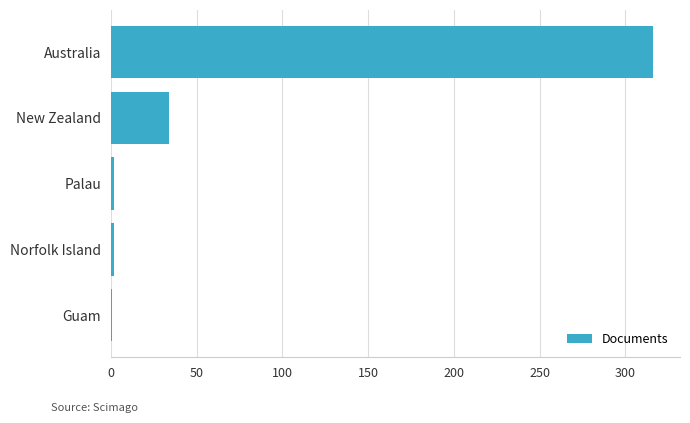

Between Palau and New Zealand, which is larger?

New Zealand